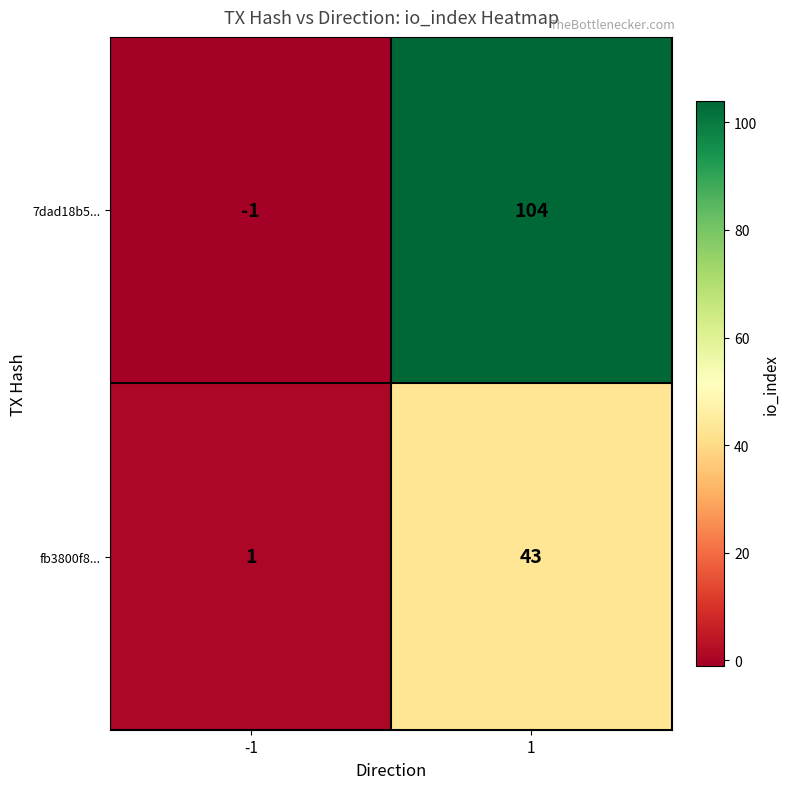

Read the 7dad18b5... value at 1, to the nearest 5.

105